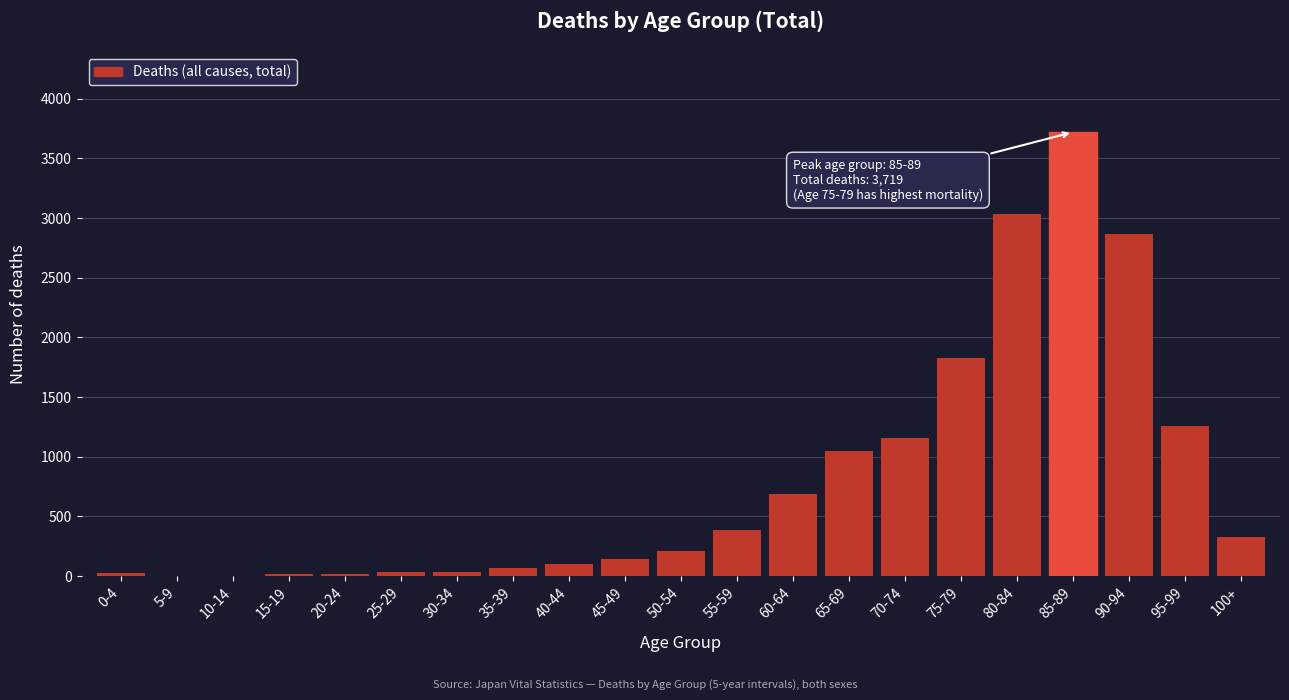

Which category has the highest value across all series?

85-89